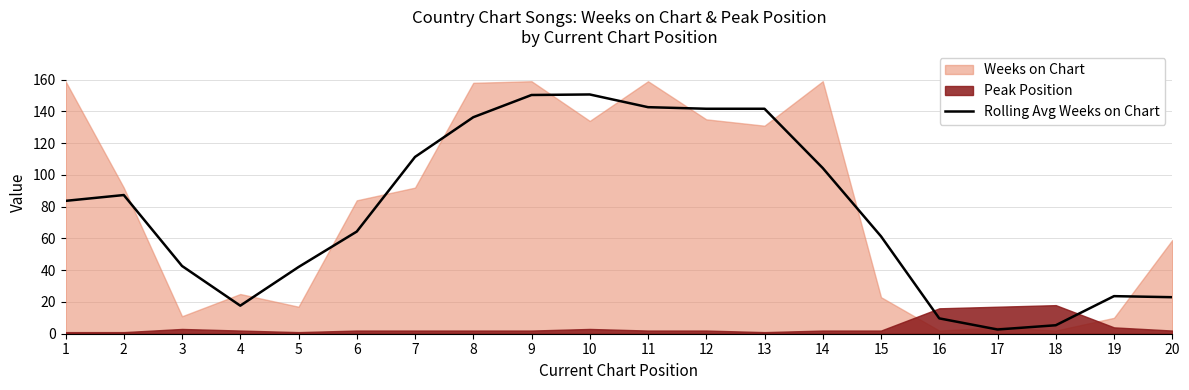

Does the chart display data point markers on the line(s)?

No